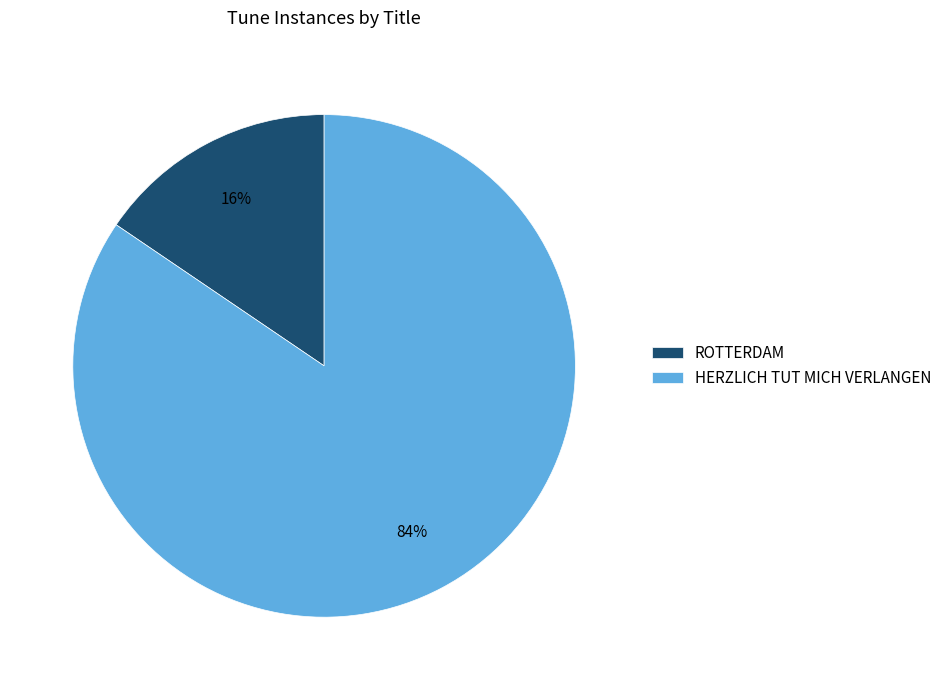

To the nearest percent, what portion does ROTTERDAM represent?

16%